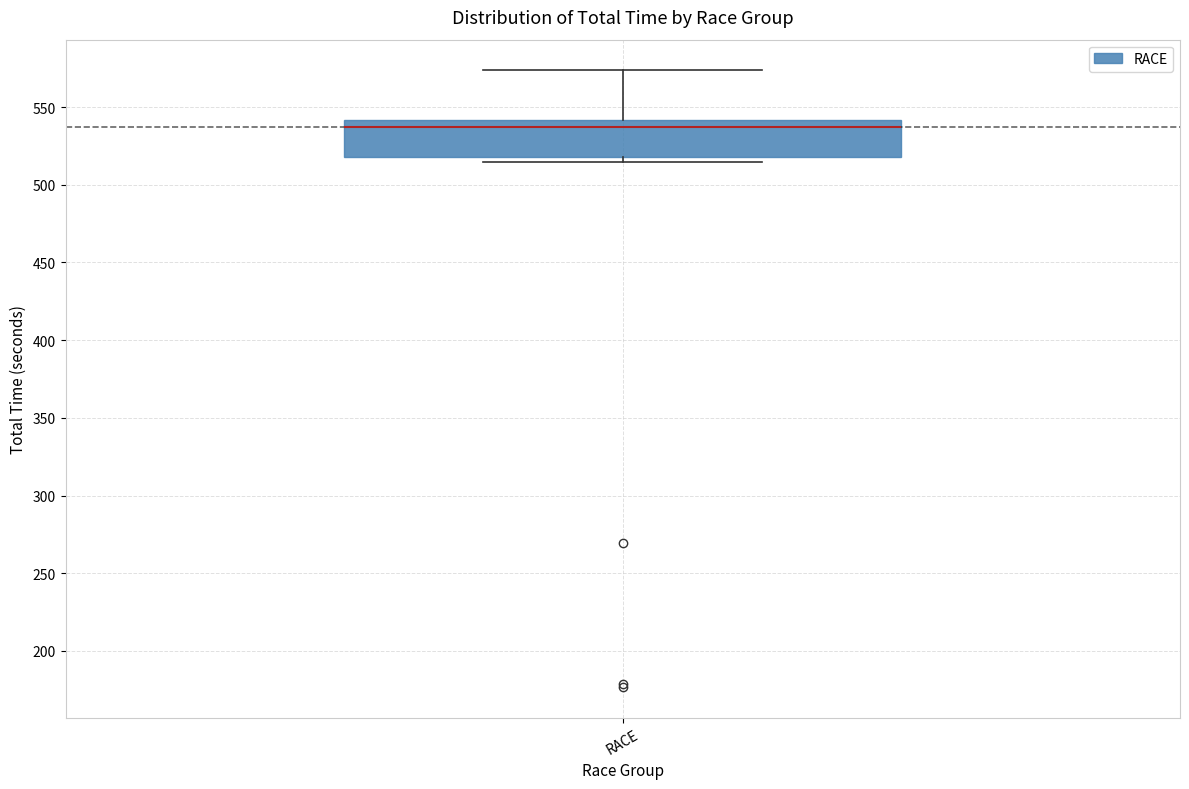

Where is the lower edge of the box for RACE on the y-axis? The values are not printed on the chart, so give them approximately, as read against the axis.

520